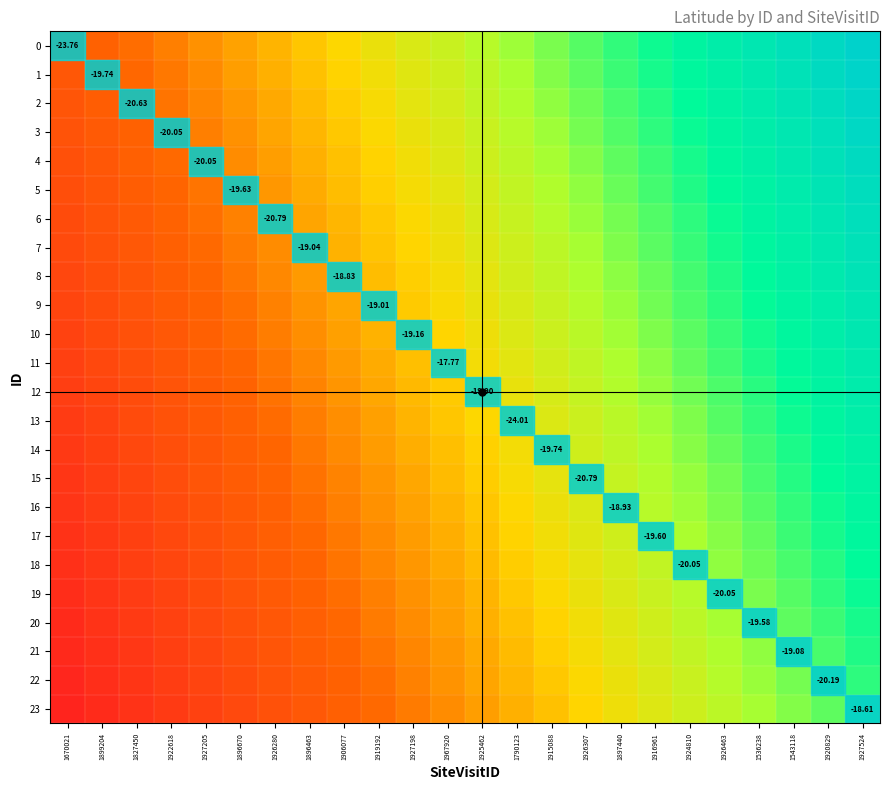

What is the difference between the second highest and second lowest values in the 20 series?

0.7